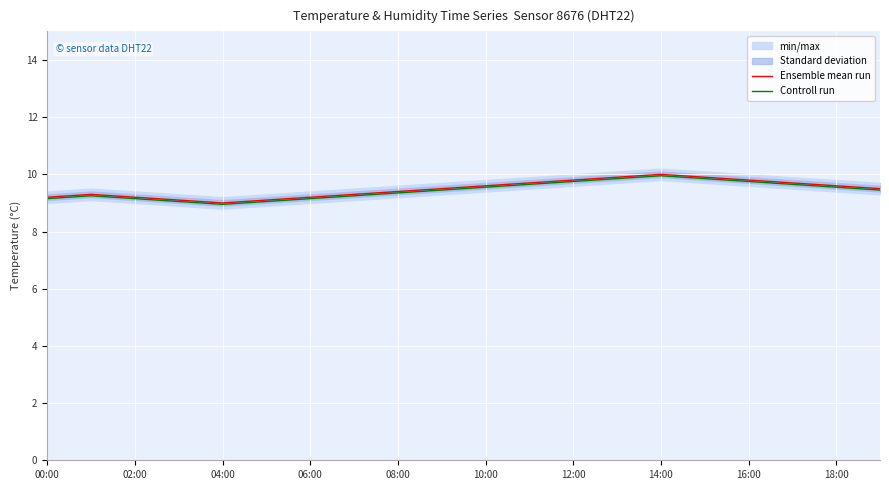

The value of Ensemble mean run at 16:00 is 9.8. True or false?

True